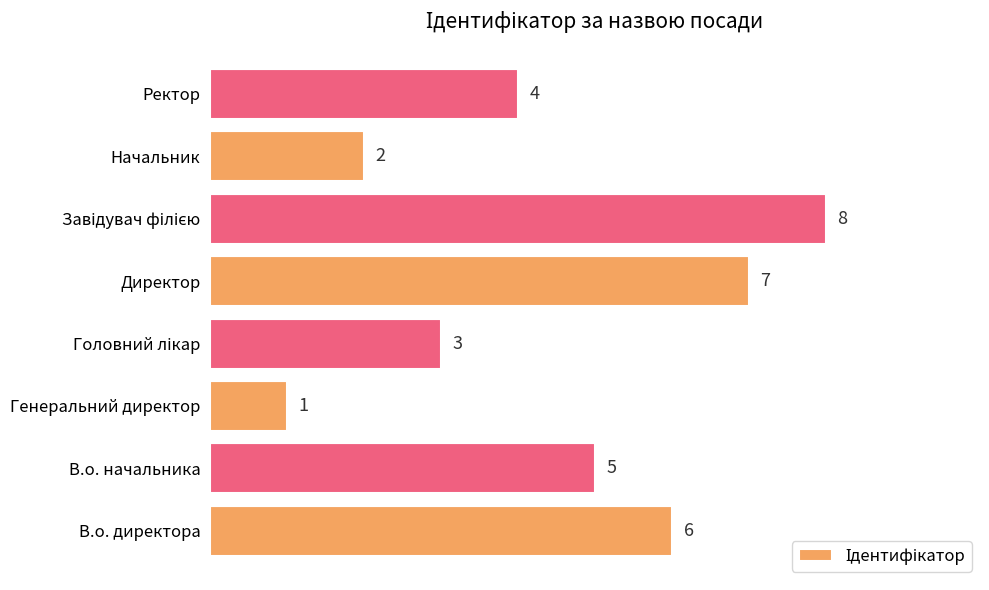

Reading top to bottom, what are all the values shown in this chart?

4	2	8	7	3	1	5	6